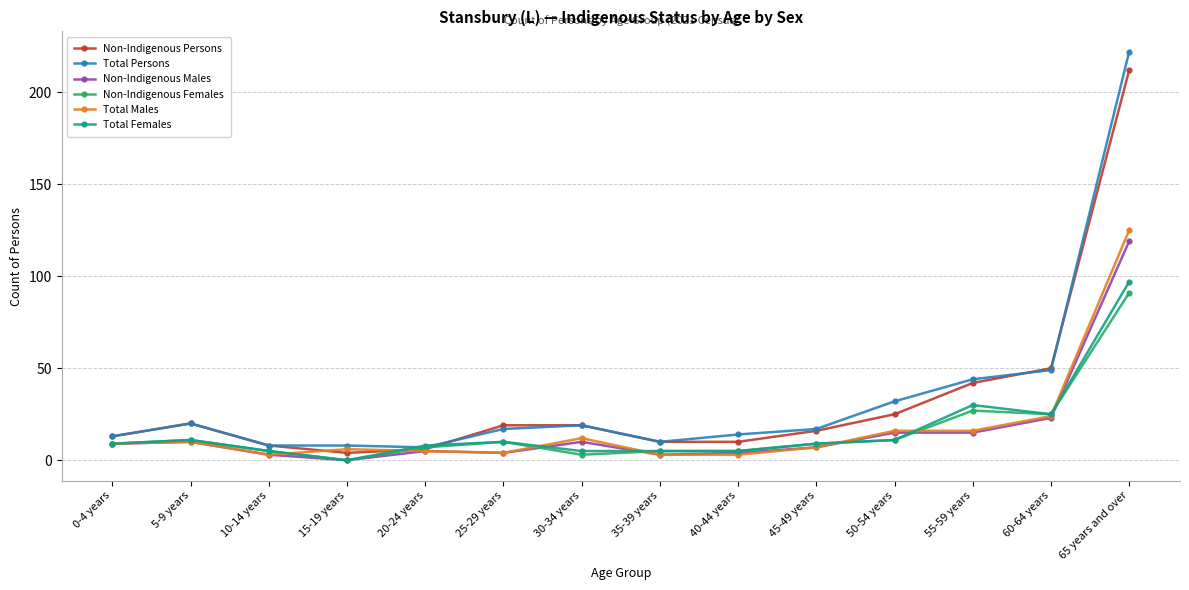

Where is Total Females nearest to the value 48?

55-59 years